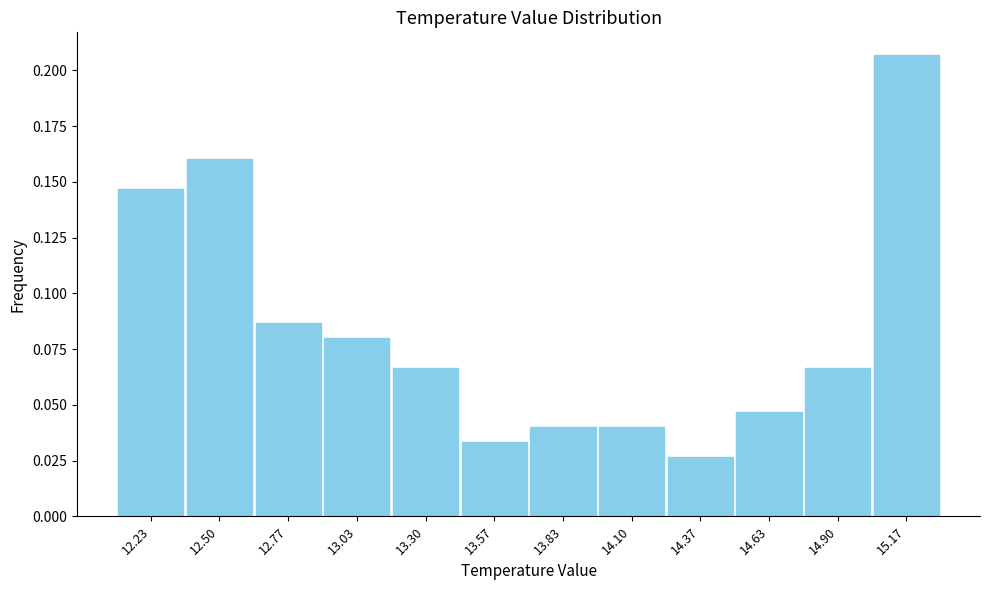

Over which range of the x-axis is the bar tallest?

15.05 to 15.30